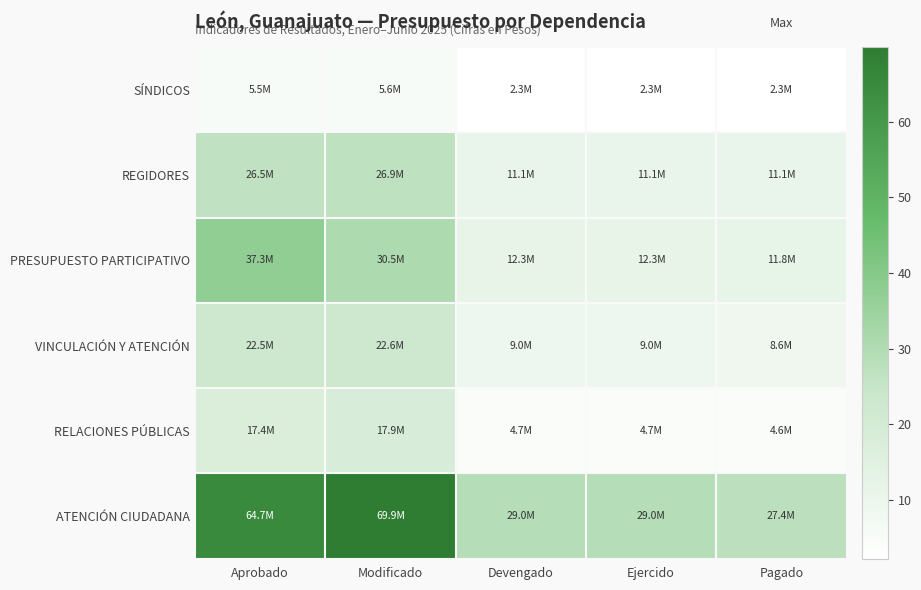

What is the total value across all series at Pagado?

65.7